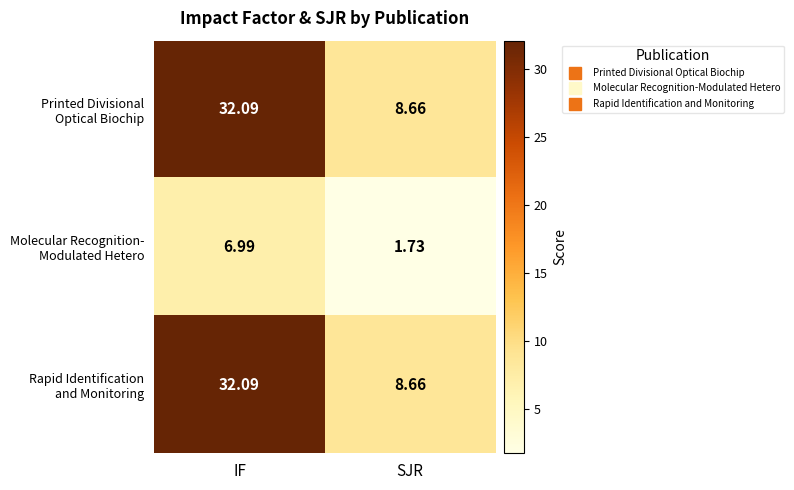

At which category is the sum across all series the highest?

IF